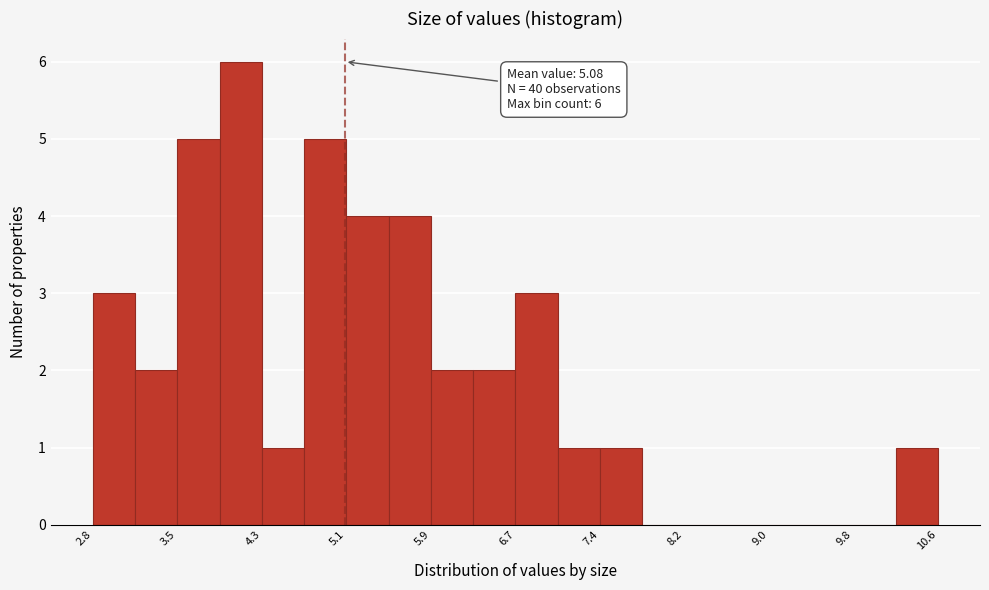

Read against the x-axis, roughly where is the centre of the tallest bar?

4.1